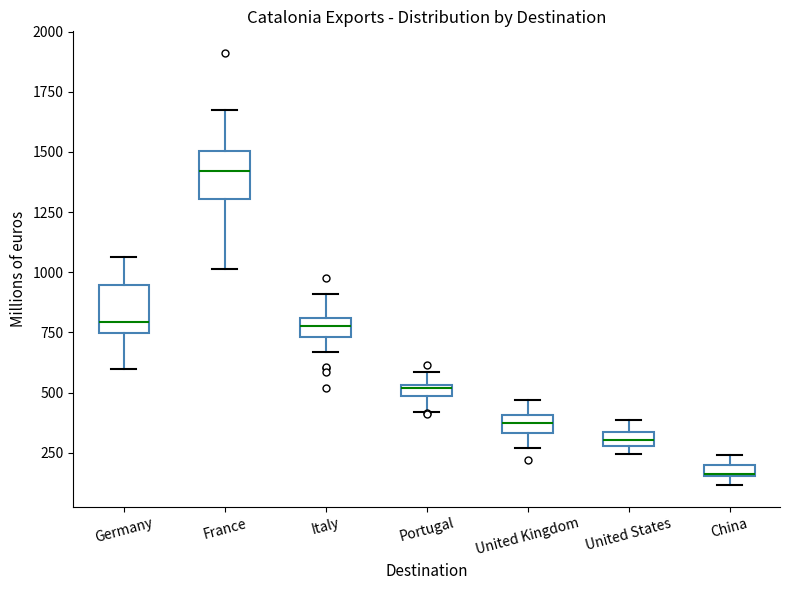

Where is the upper edge of the box for Germany on the y-axis? The values are not printed on the chart, so give them approximately, as read against the axis.

950